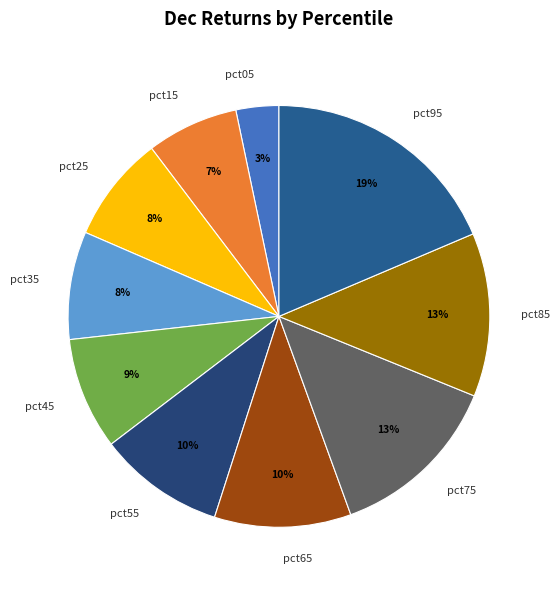

Which slice is the smallest?

pct05